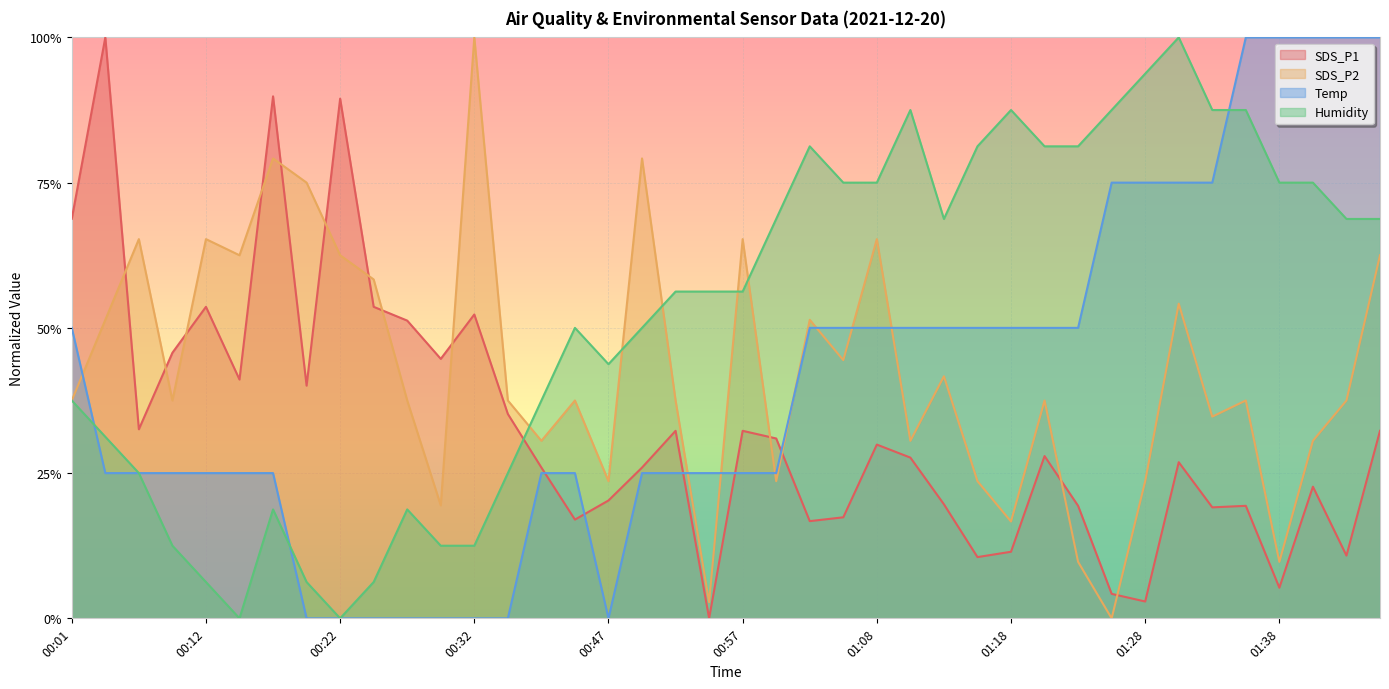

The Temp series shows 0.5 at 01:15. True or false?

True